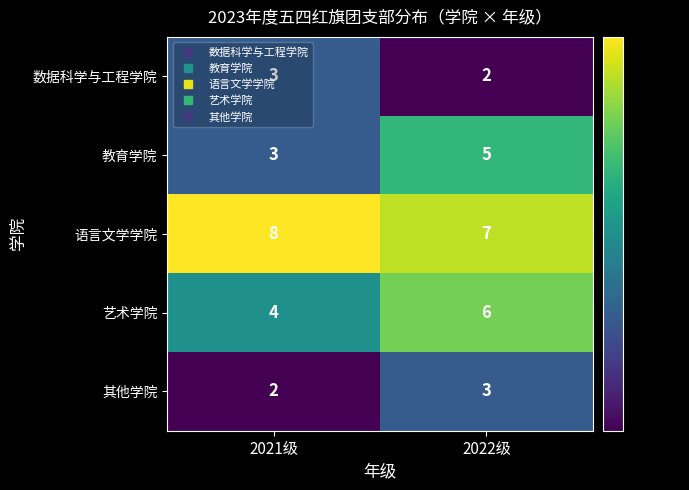

What is the maximum value shown in the chart?

8